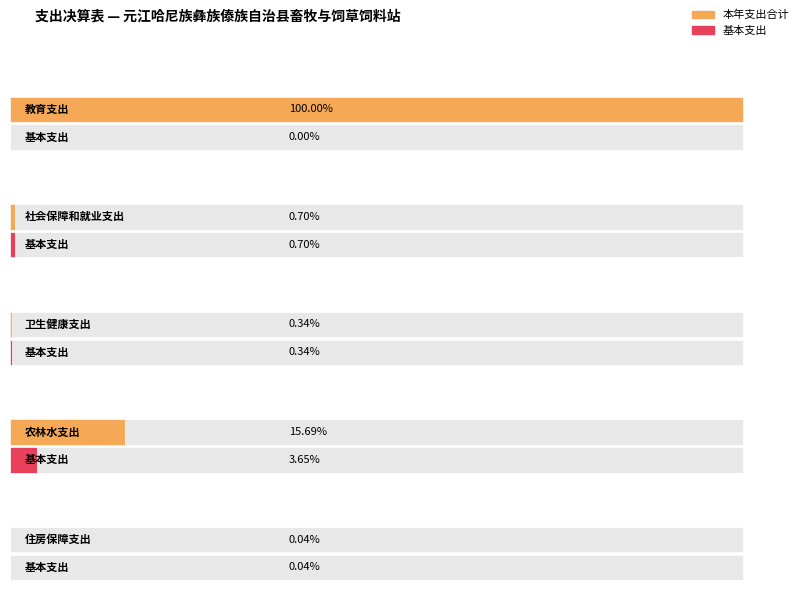

Rank the categories by 基本支出 value from highest to lowest.

农林水支出, 社会保障和就业支出, 卫生健康支出, 住房保障支出, 教育支出